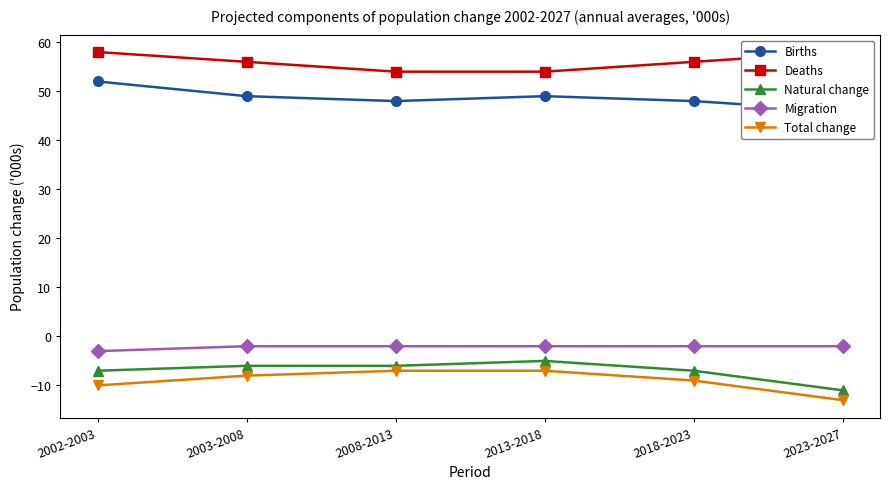

True or false: Natural change has more than 1 interior local peaks.

False